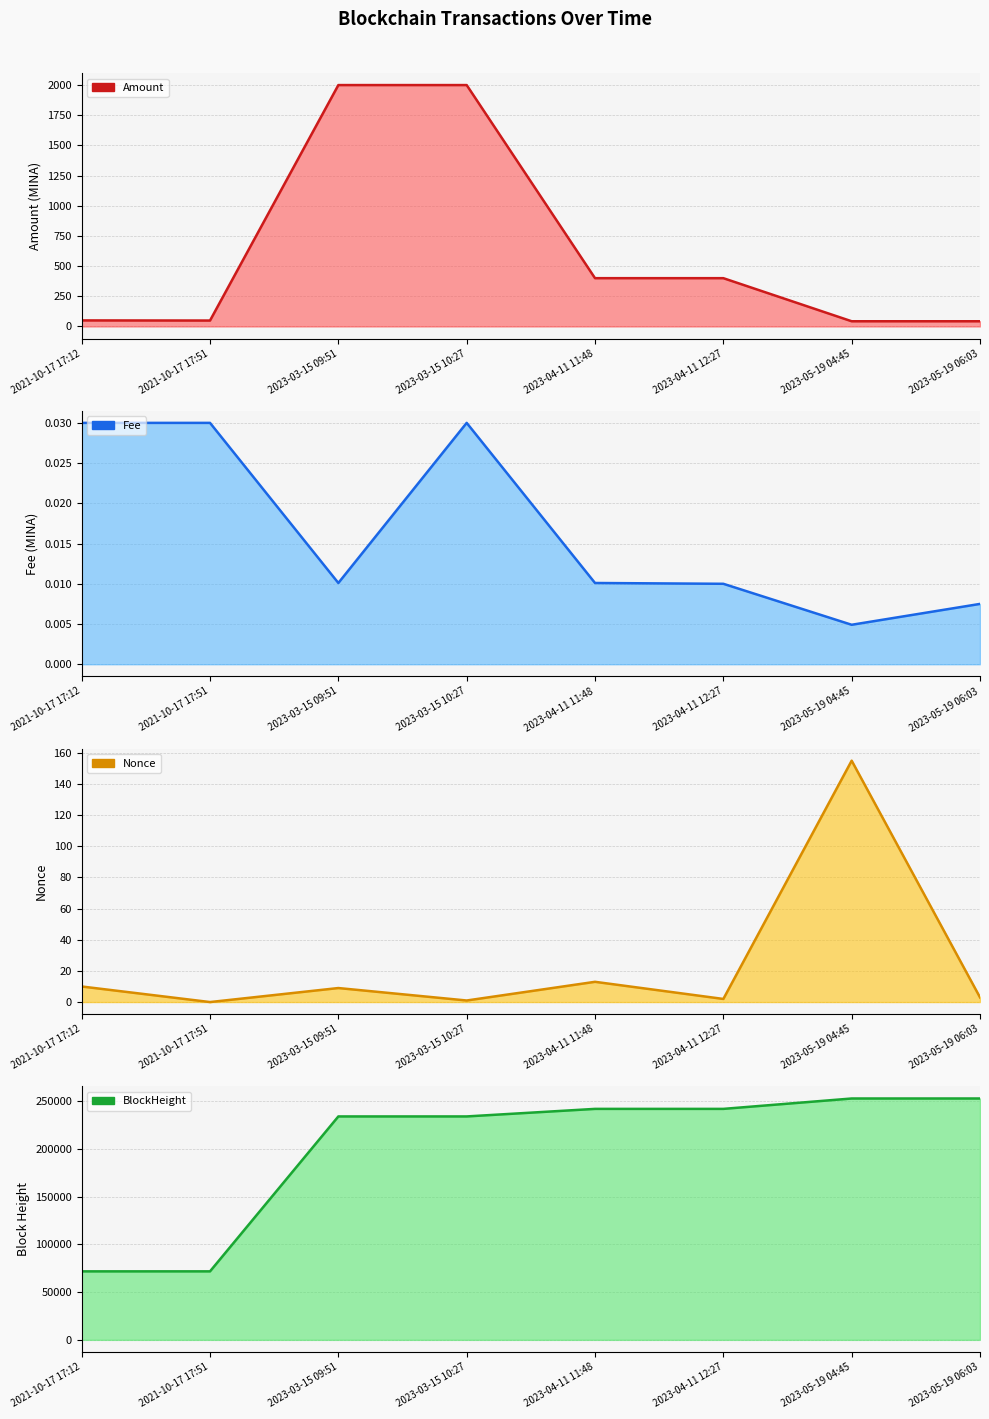

True or false: Fee has more than 2 points higher than both neighbors.

False